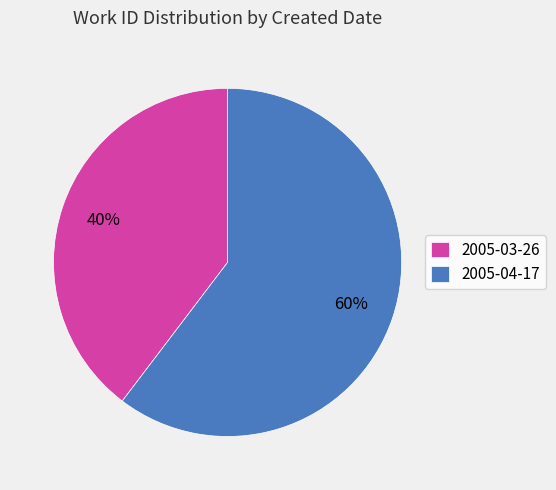

The 2005-03-26 slice represents 40% of the pie. True or false?

True